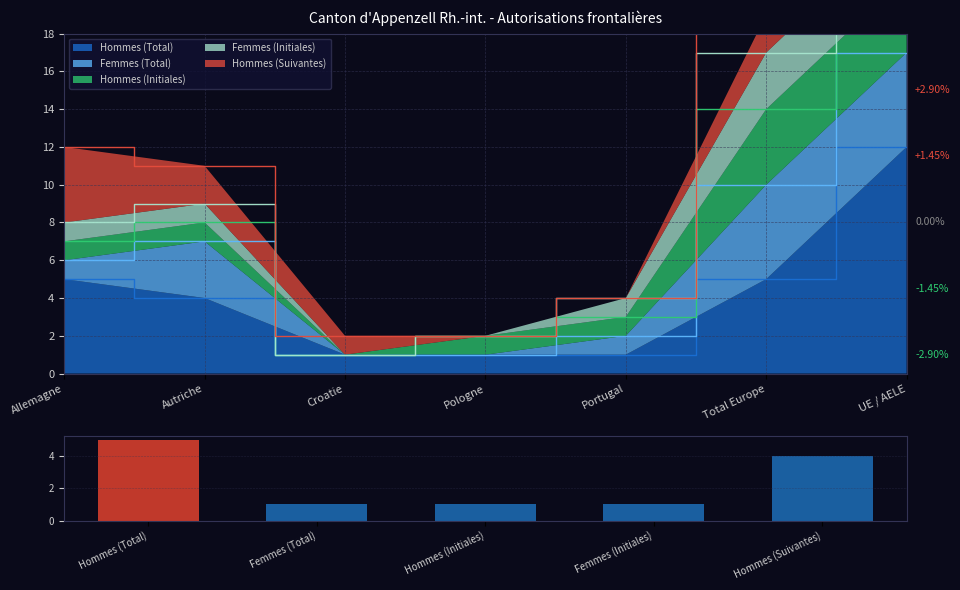

How many bars are there in total?

5